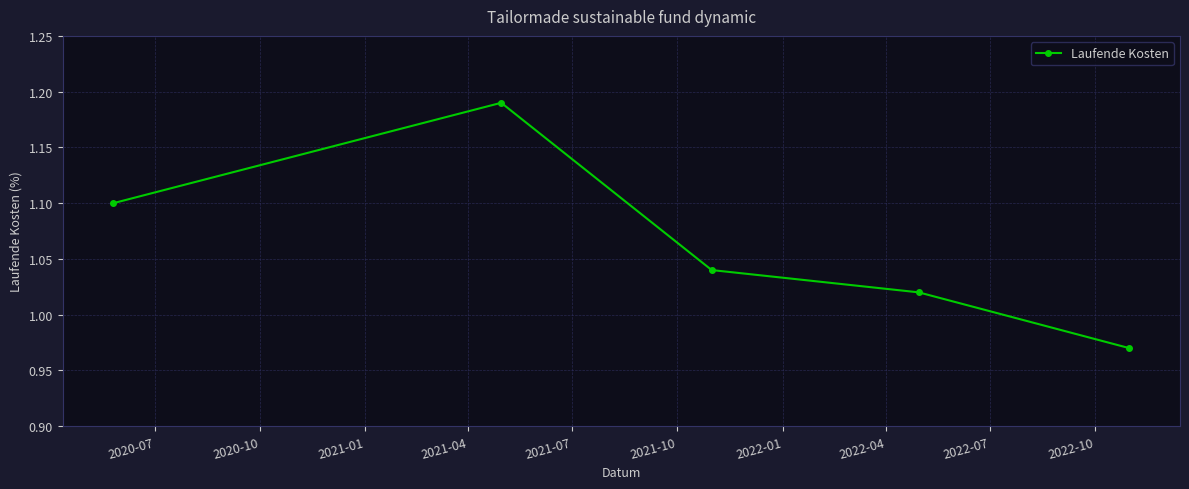

What is the average value?

1.1